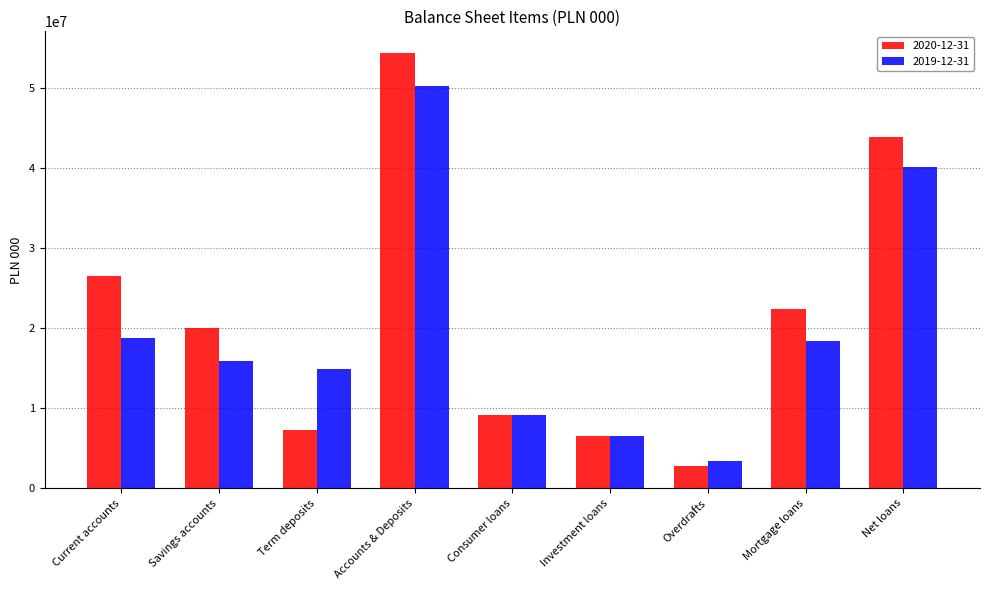

Reading left to right, transcribe all the data shown in this chart.

2020-12-31: Current accounts=26585909	Savings accounts=19999727	Term deposits=7262965	Accounts & Deposits=54410430	Consumer loans=9201574	Investment loans=6536849	Overdrafts=2761187	Mortgage loans=22397224	Net loans=43945299
2019-12-31: Current accounts=18843692	Savings accounts=15952064	Term deposits=14971508	Accounts & Deposits=50250921	Consumer loans=9115130	Investment loans=6577174	Overdrafts=3422192	Mortgage loans=18455414	Net loans=40213725